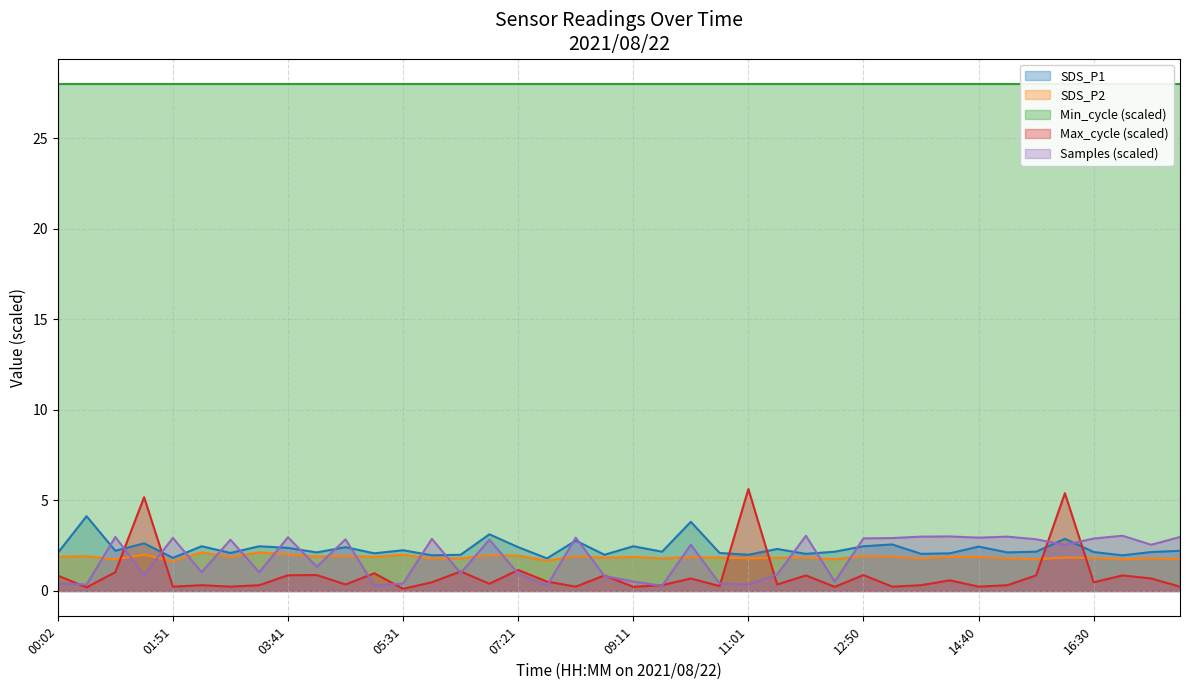

Rank the categories by SDS_P2 value from highest to lowest.

02:19, 03:14, 03:41, 01:24, 05:31, 06:53, 07:21, 04:36, 08:16, 12:50, 00:29, 00:02, 04:09, 13:18, 02:46, 05:04, 09:11, 14:13, 14:40, 10:06, 10:33, 11:55, 16:02, 08:43, 11:28, 16:30, 05:58, 06:26, 09:38, 11:01, 13:45, 15:07, 17:25, 17:52, 00:56, 12:23, 15:35, 16:57, 07:48, 01:51